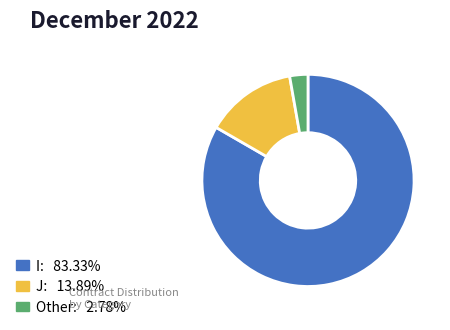

Do Other: 2.78% and J: 13.89% together represent more than half of the pie?

No